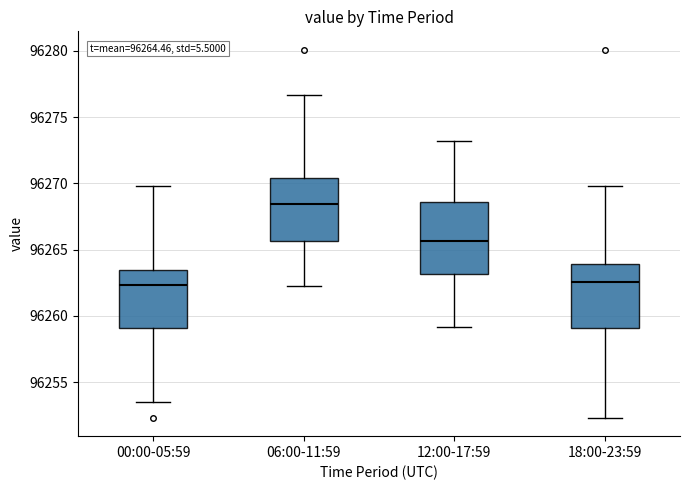

Which box has the highest median line?

06:00-11:59